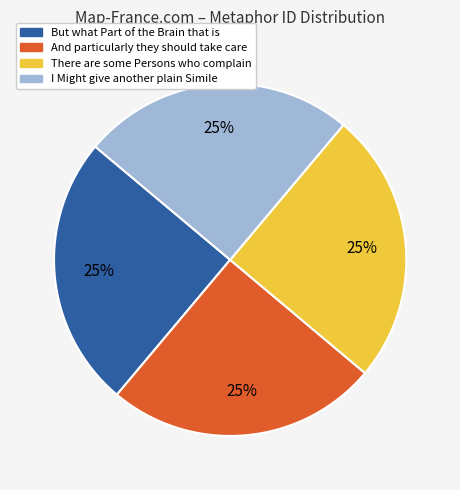

To the nearest percent, what is the combined percentage of But what Part of the Brain that is and I Might give another plain Simile?

50%